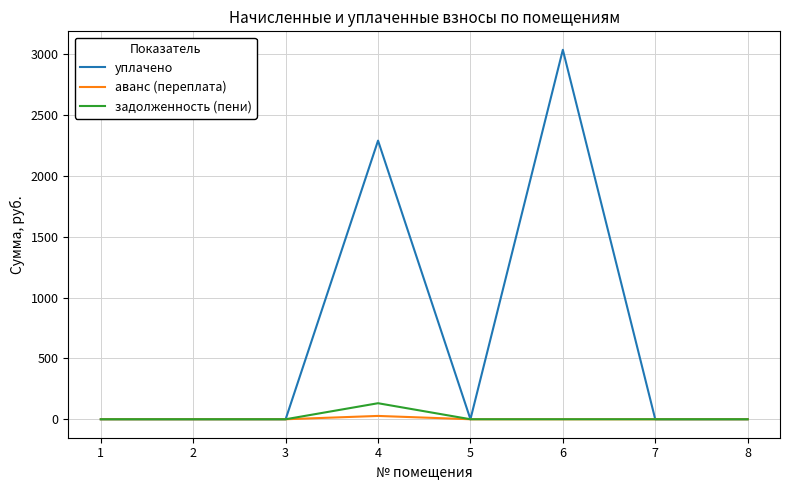

At how many categories does at least one series exceed 2401?

1